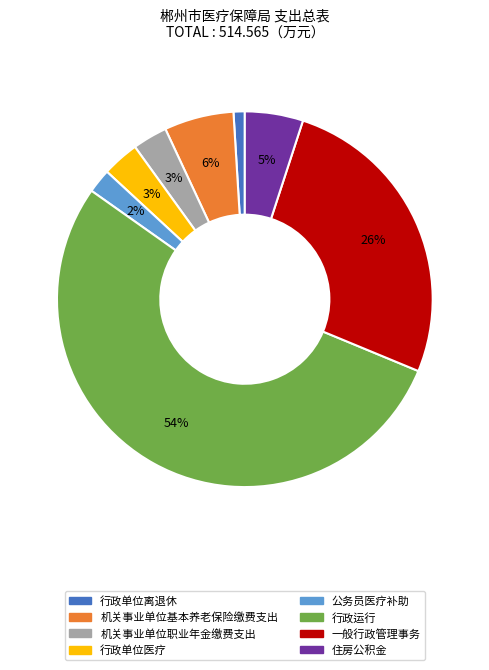

Combined, do 机关事业单位职业年金缴费支出 and 住房公积金 account for over 50%?

No